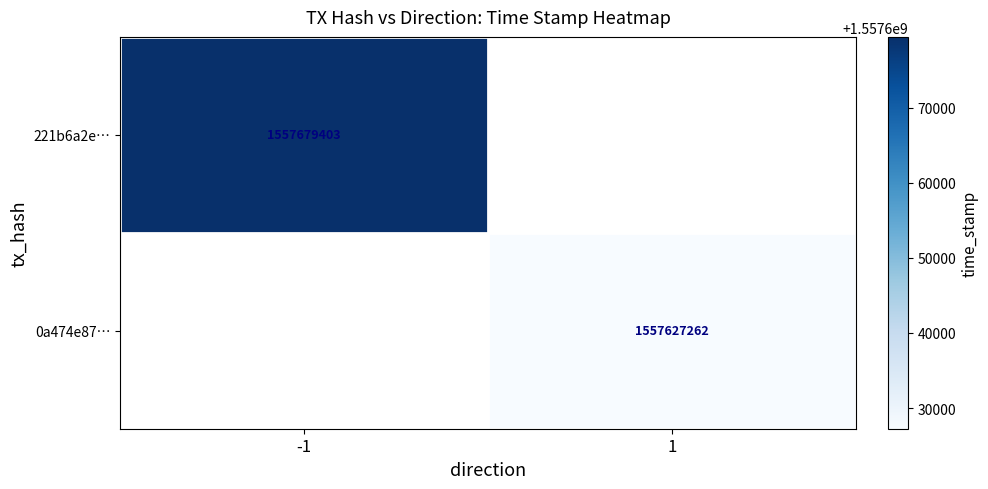

At how many categories does at least one series exceed 1557679048?

1